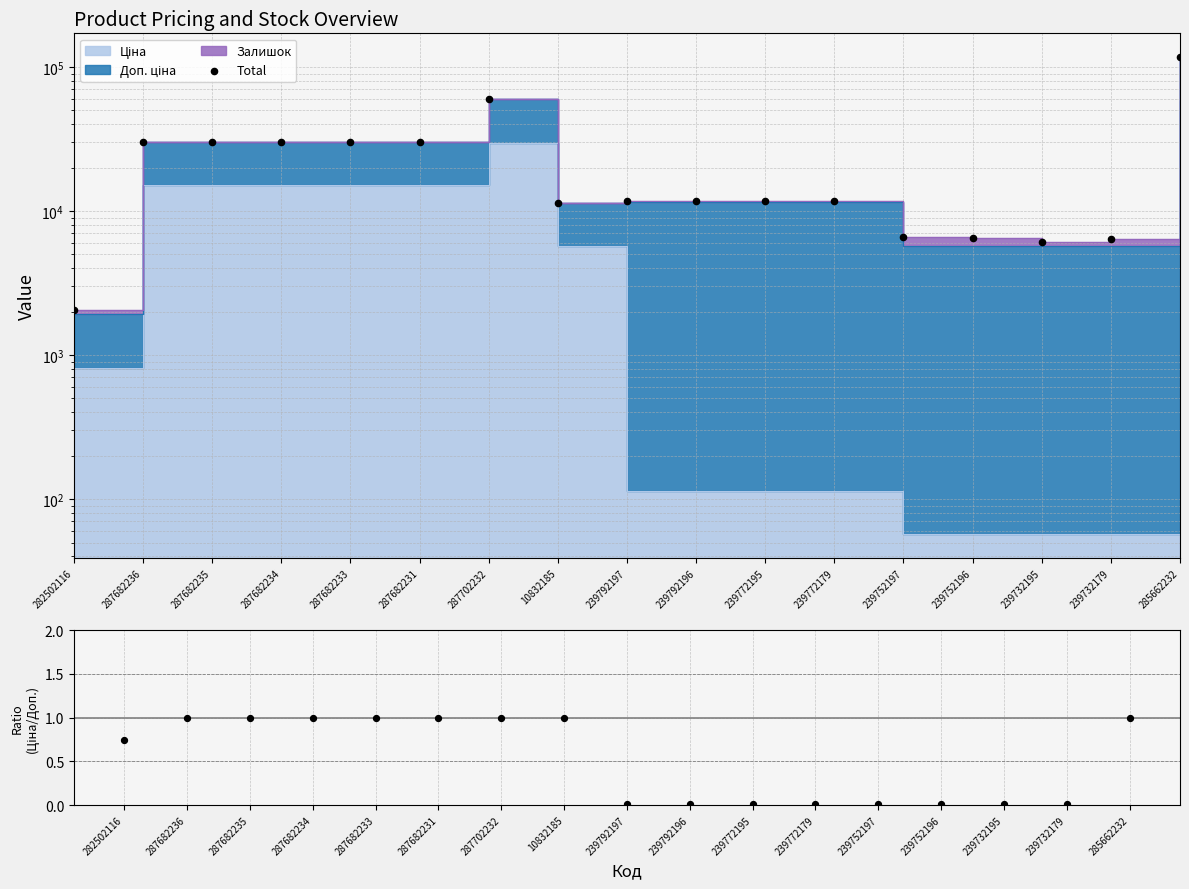

What is the change in value from 282502116 to 239732195?

+4079.4